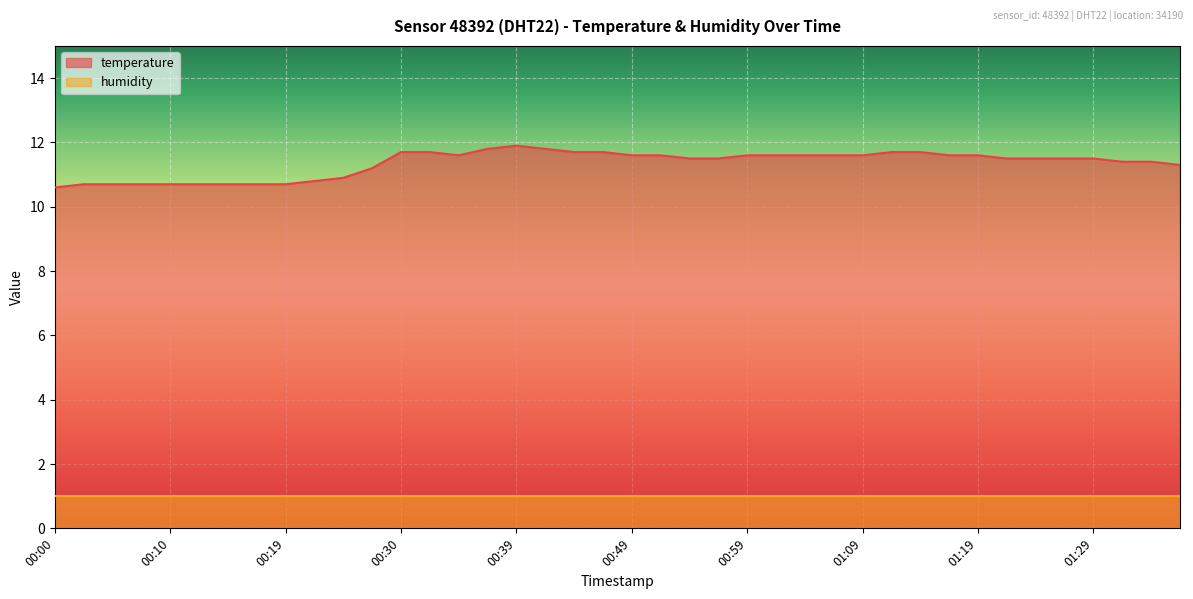

What is the difference between the maximum and second lowest values?

1.2